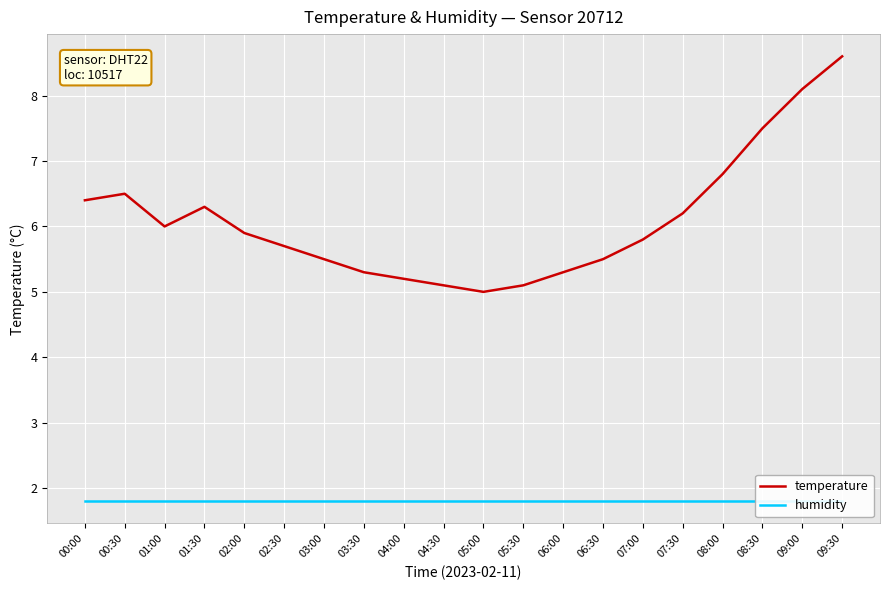

Between 04:00 and 07:00, which series saw the biggest shift?

temperature